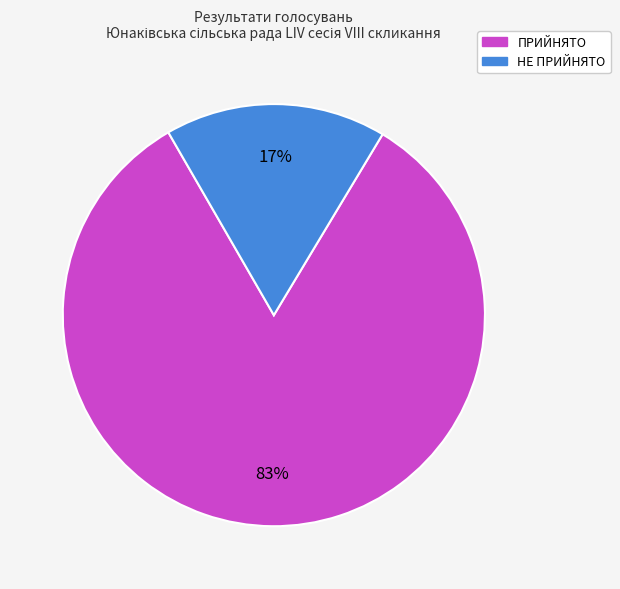

Count the number of slices in the pie.

2